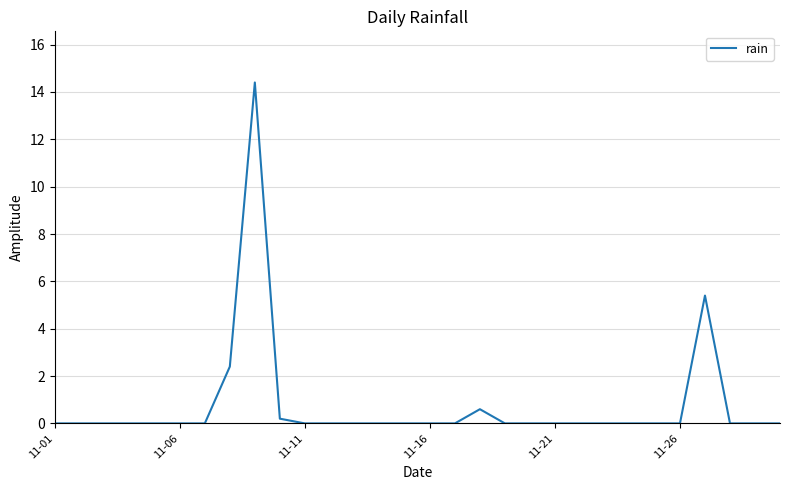

What is the maximum value shown in the chart?

14.4